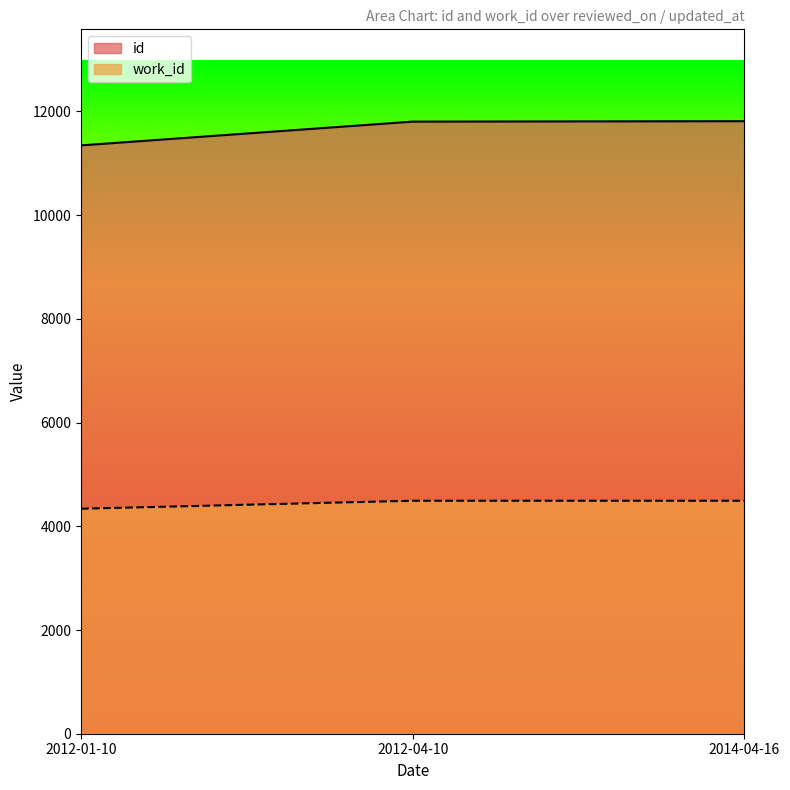

Which series has the widest spread of values?

id